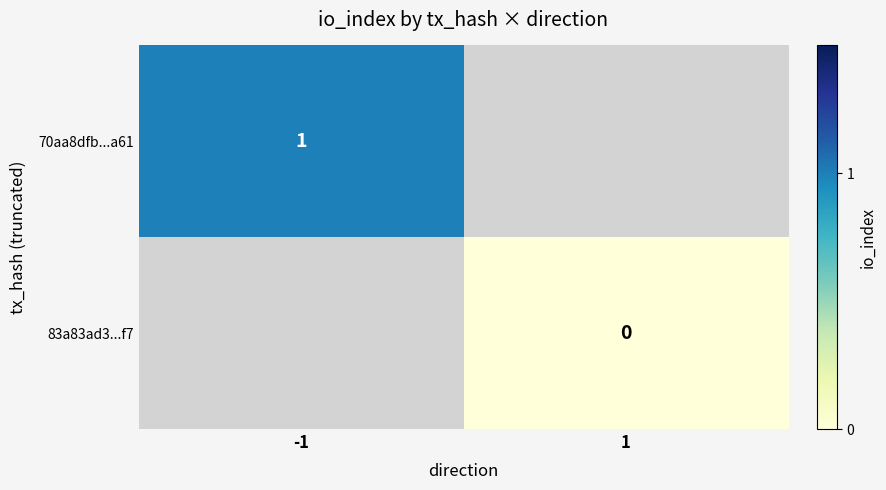

Is the value of 83a83ad3...f7 at 1 greater than the value of 70aa8dfb...a61 at -1?

No